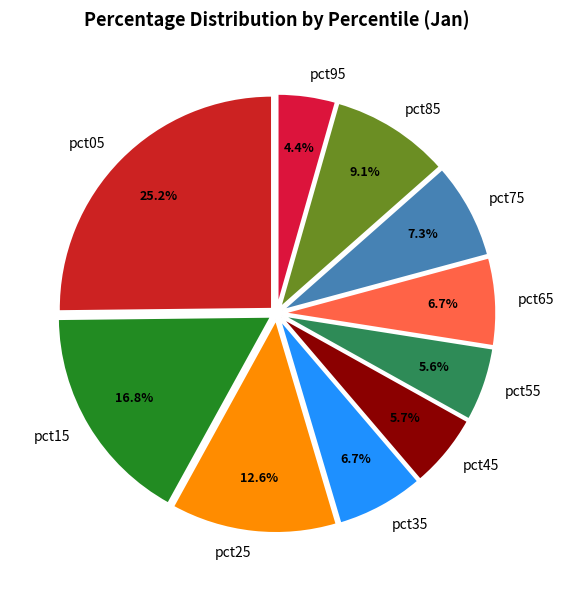

Is pct45 the majority of the pie?

No